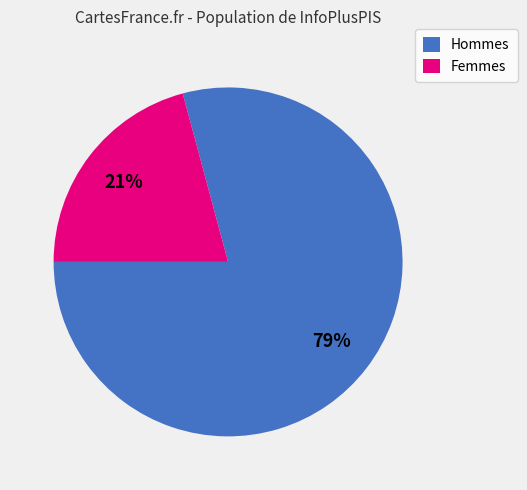

Is it true that Femmes is 27% of the pie?

False